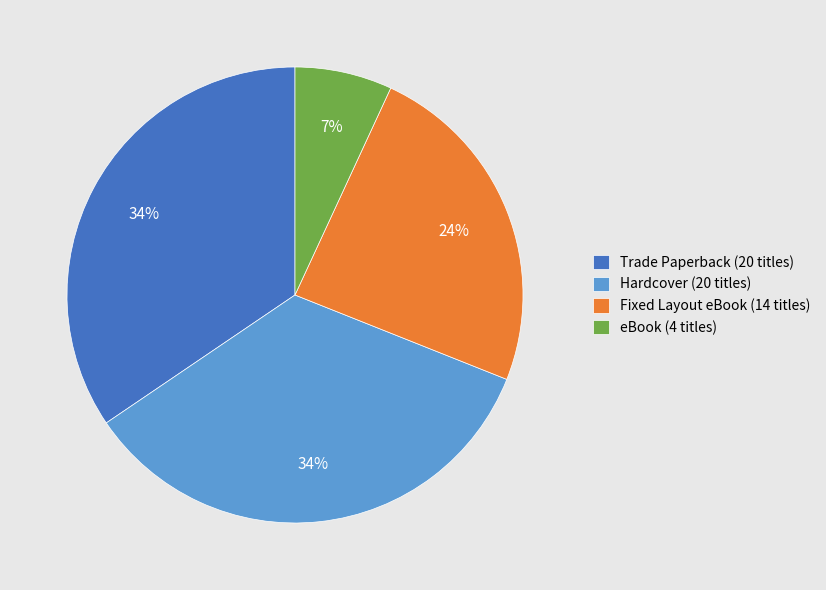

What percentage is the eBook slice, to the nearest percent?

7%